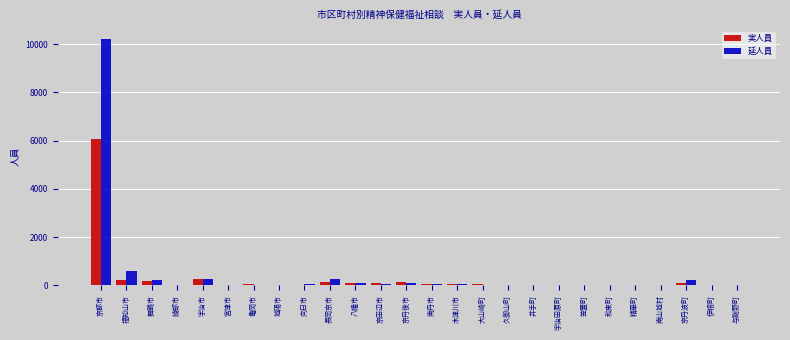

Which label corresponds to the largest value in the chart?

京都市